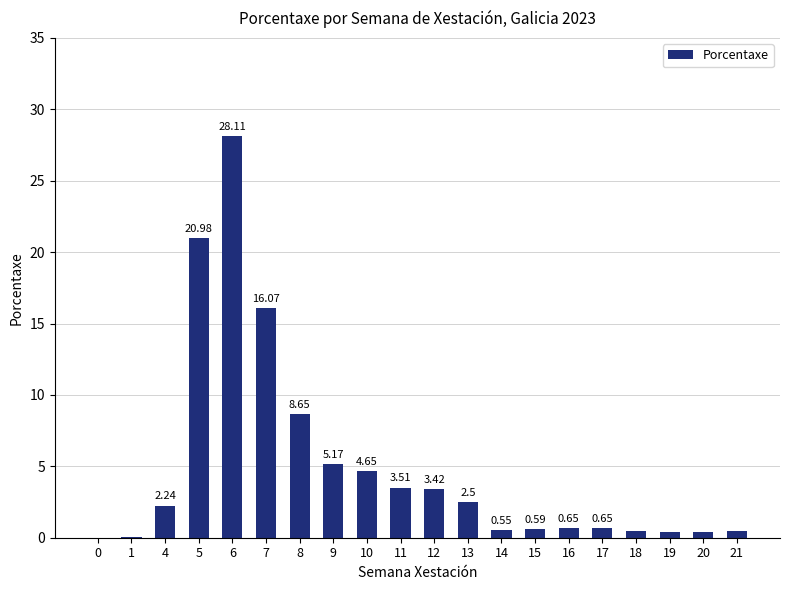

How many values are above zero?

19